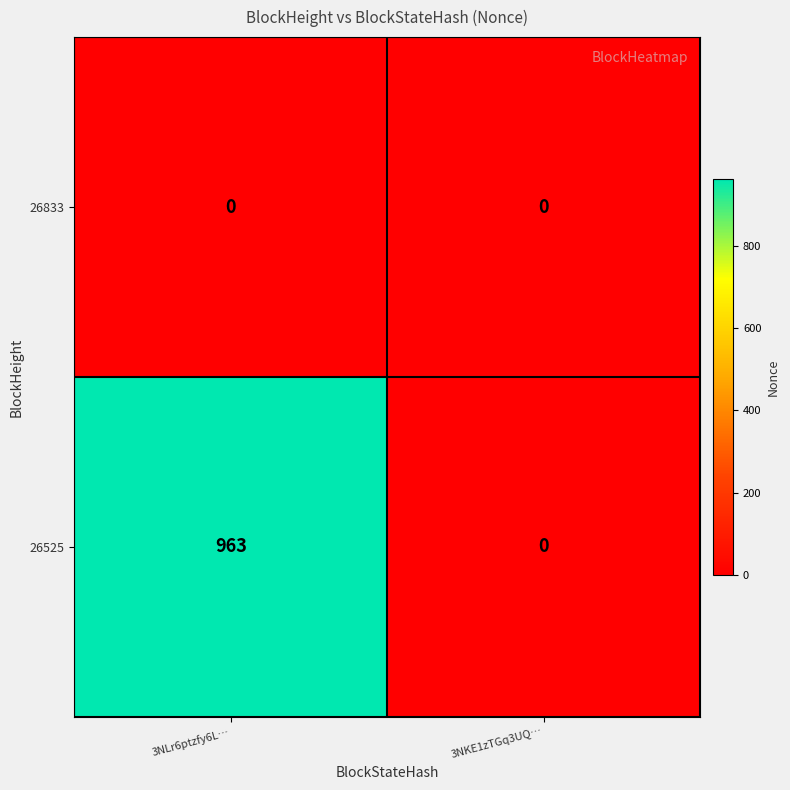

How many categories are shown in the chart?

2